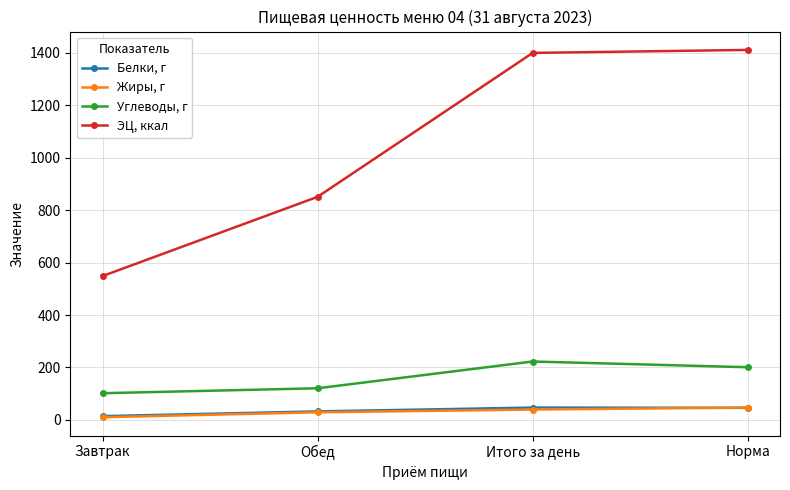

True or false: ЭЦ, ккал has a value of 548.4 at Завтрак.

True